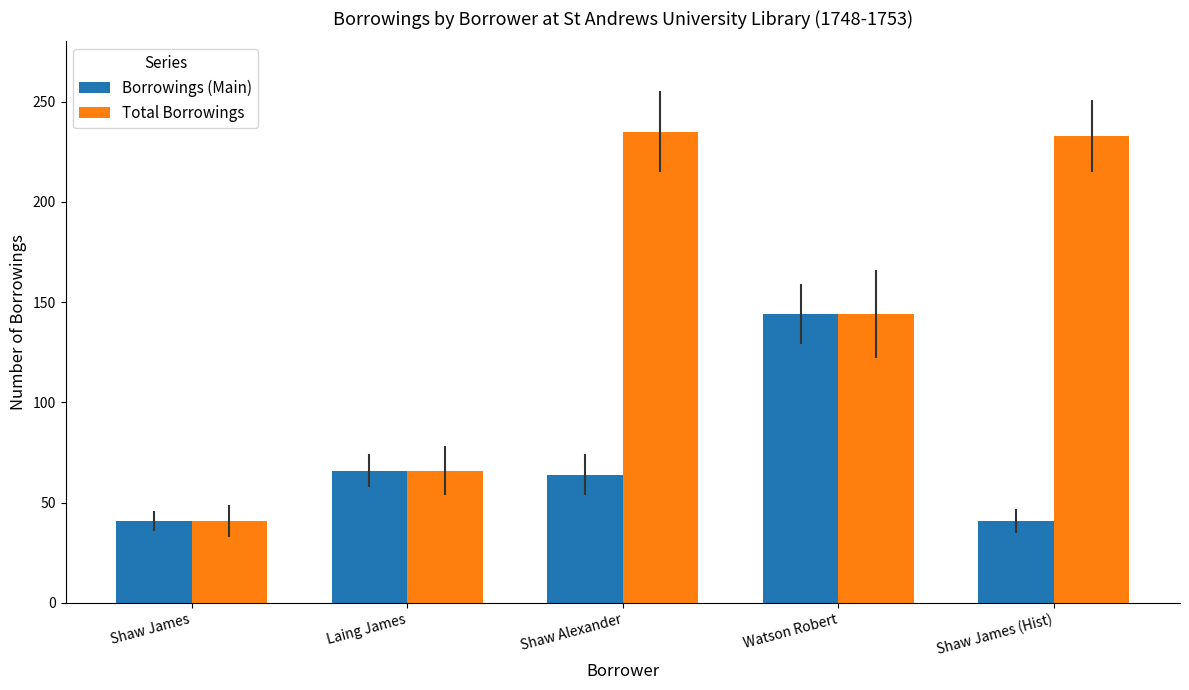

The Total Borrowings series shows 144 at Watson Robert. True or false?

True